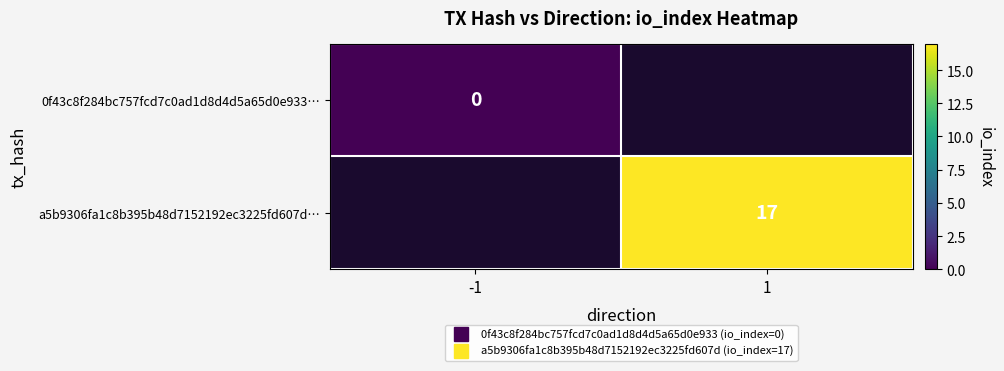

How many categories are shown in the chart?

2